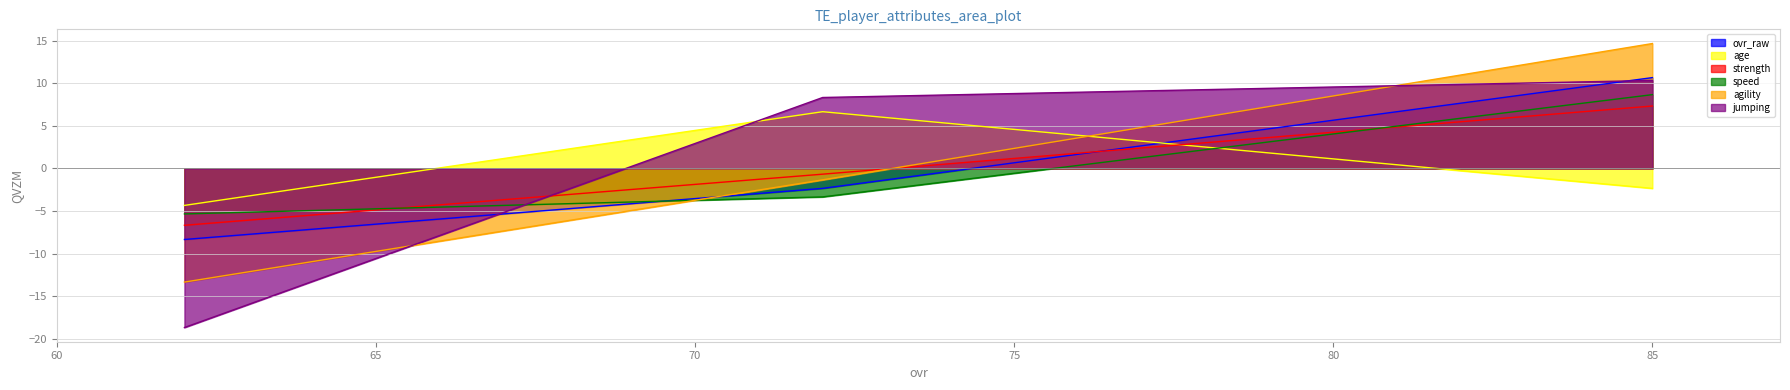

How many values in speed are above zero?

1